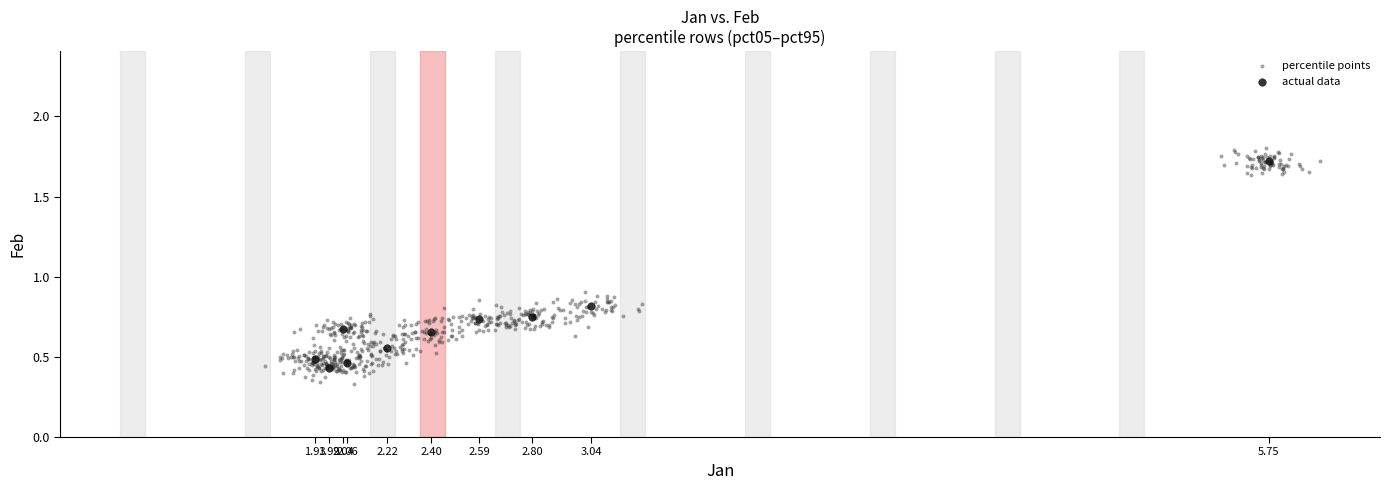

Which series contains the lowest Y value?

percentile points